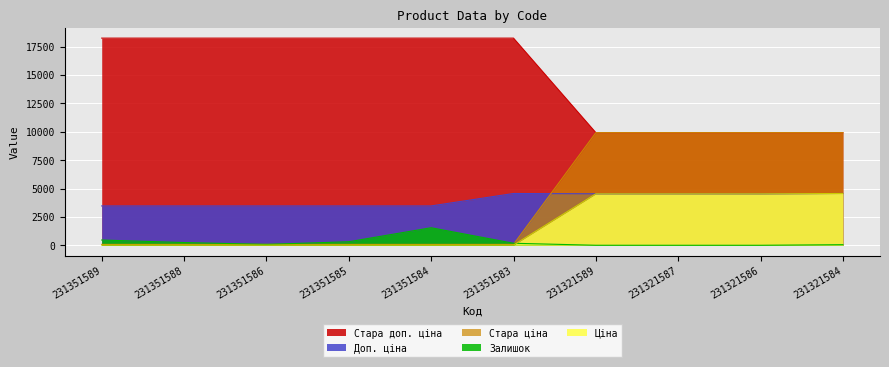

How many intersections are there between Ціна and Залишок?

1